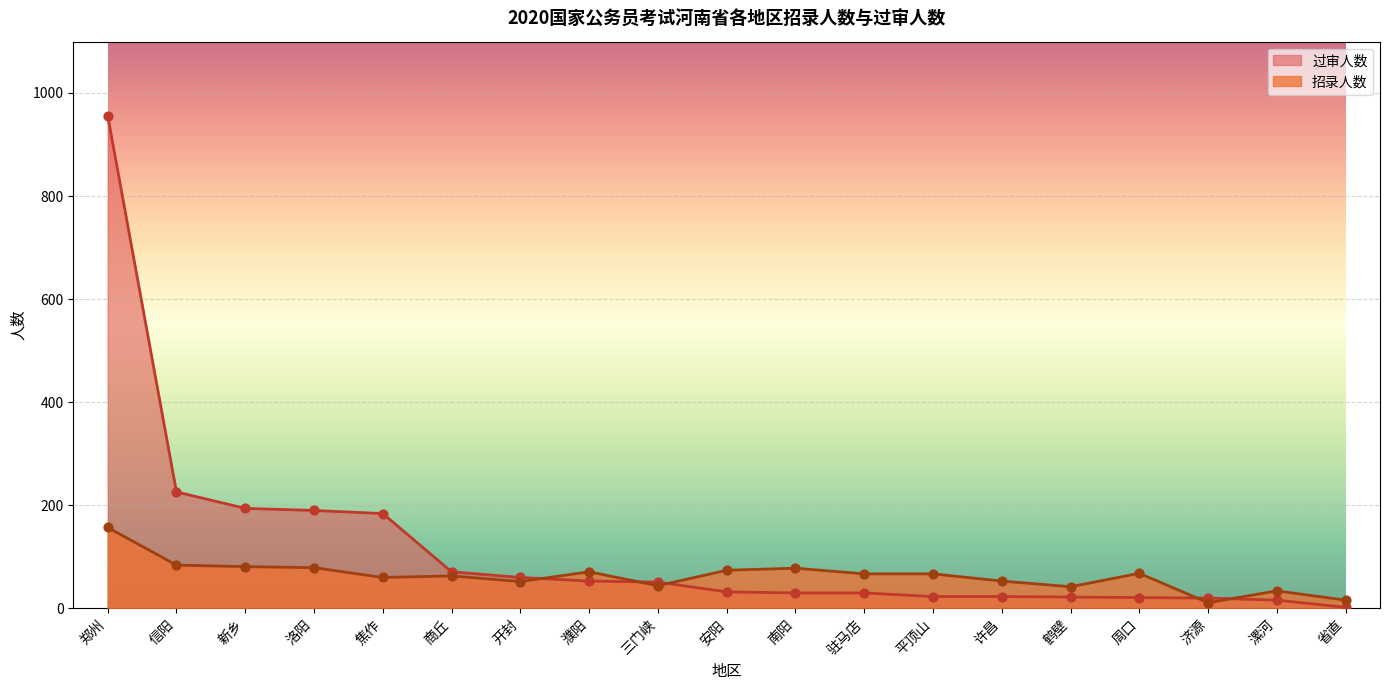

What is the total value across all series at 濮阳?

124